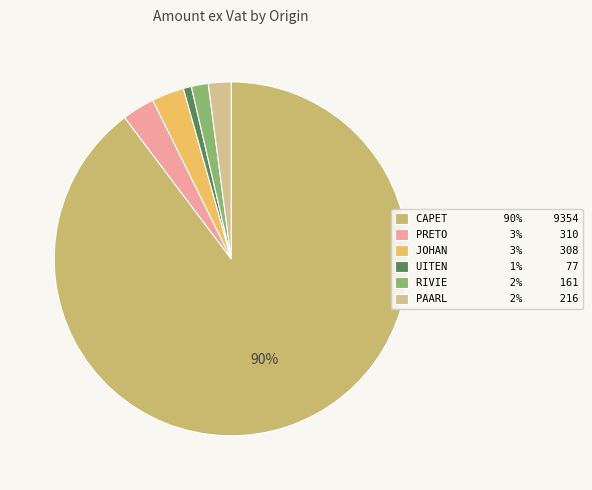

Count the number of slices in the pie.

6